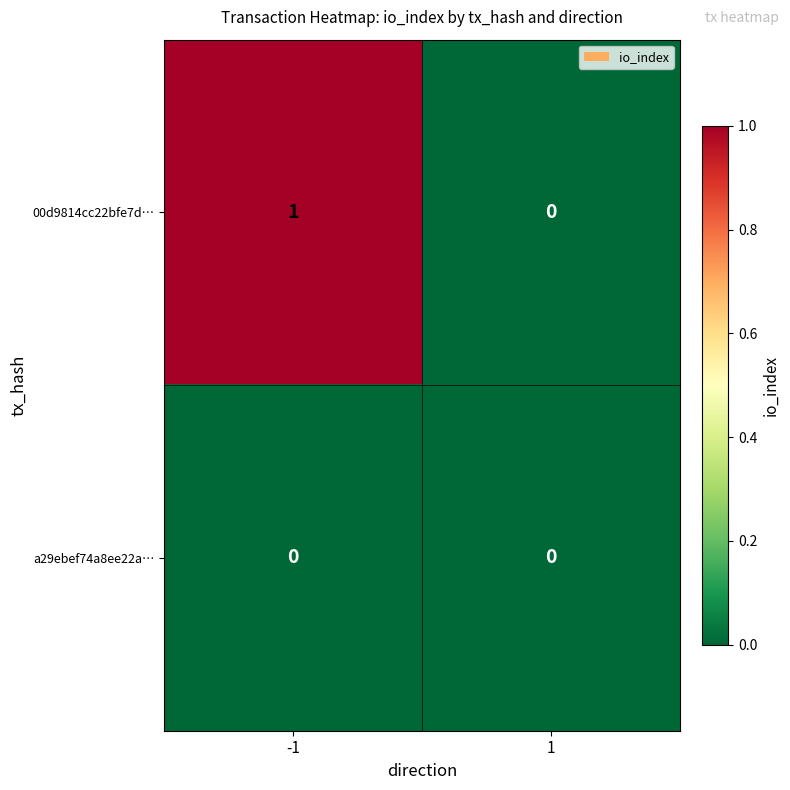

The 00d9814cc22bfe7d… series shows 1 at 1. True or false?

False